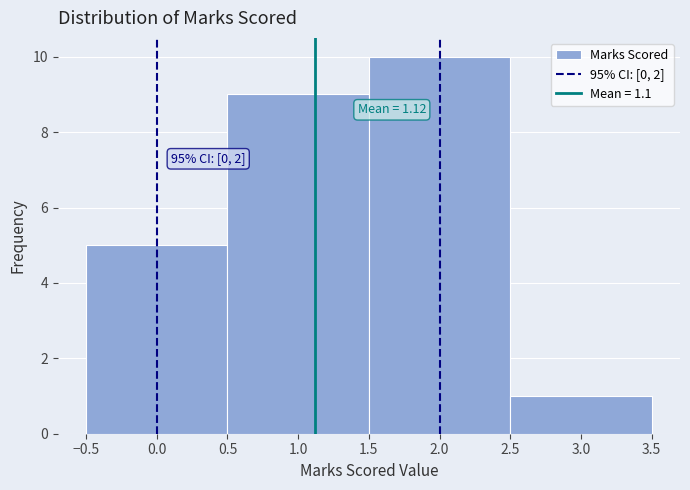

Over which range of the x-axis is the bar tallest?

1.5 to 2.5